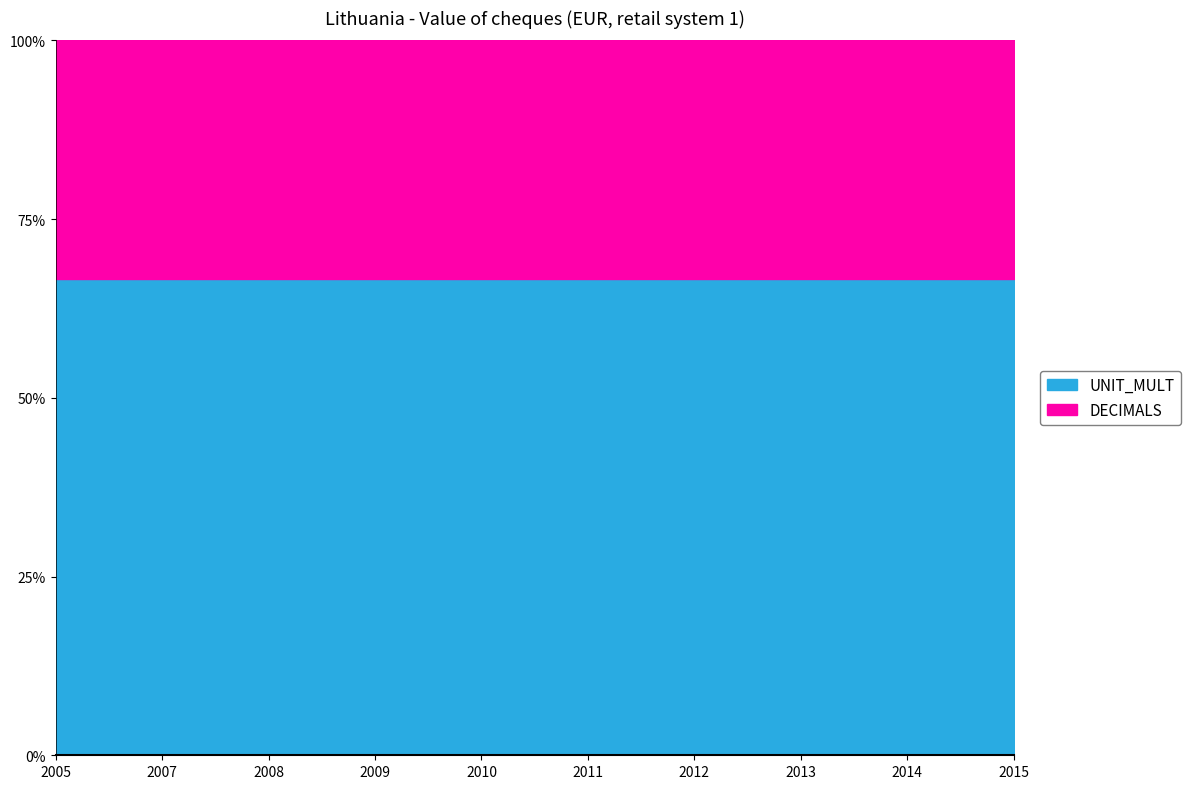

What value does the DECIMALS series have at 2005?

3